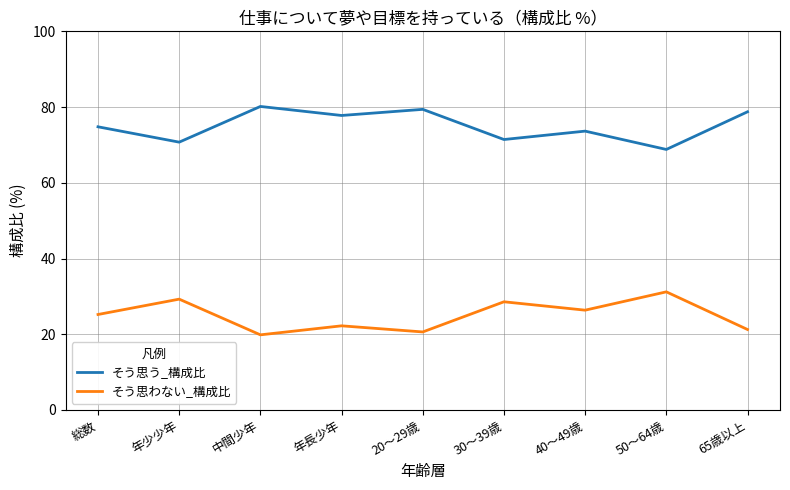

True or false: そう思わない_構成比 and そう思う_構成比 cross at least once.

False